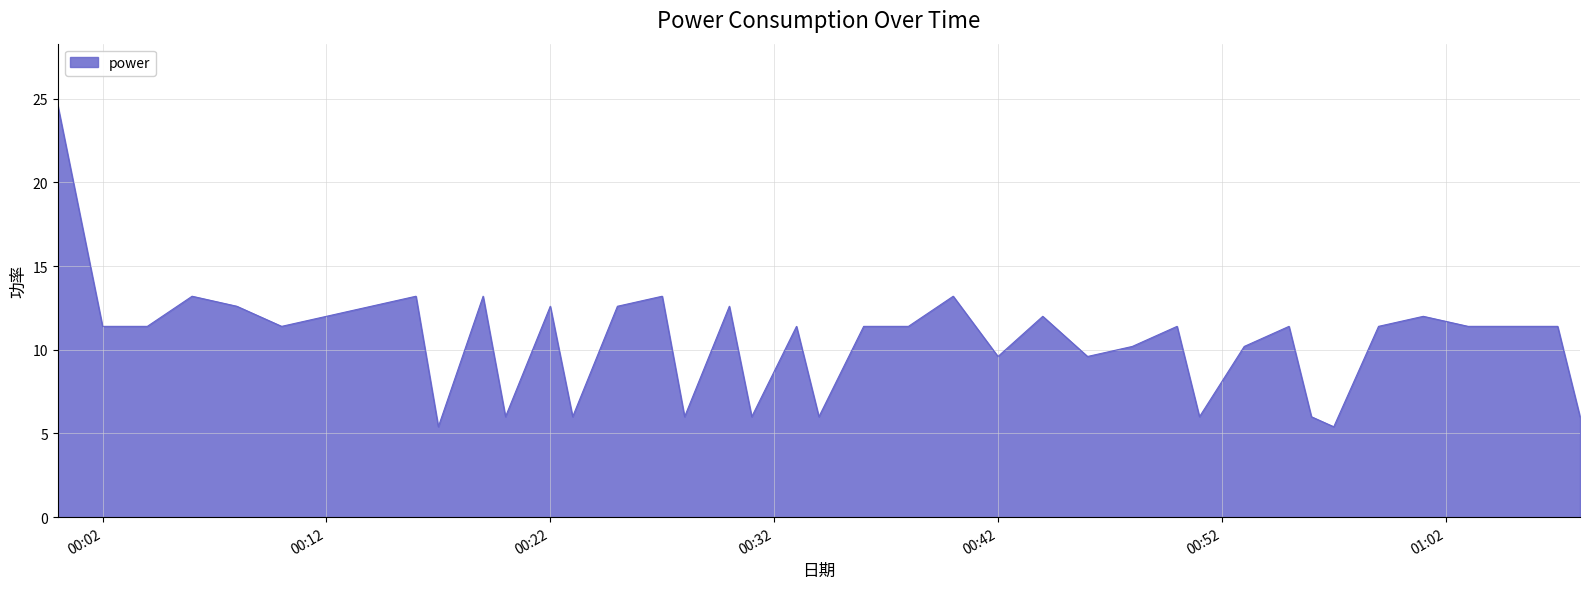

What is the difference between the maximum and minimum values?

19.2